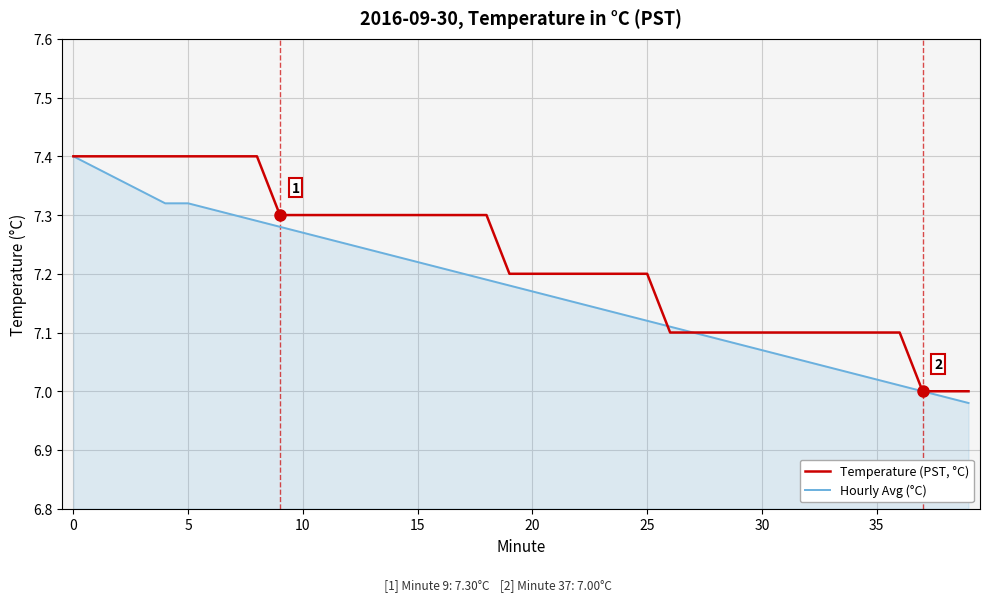

List the series in order of their overall mean, lowest first.

Hourly Avg (°C), Temperature (PST, °C)